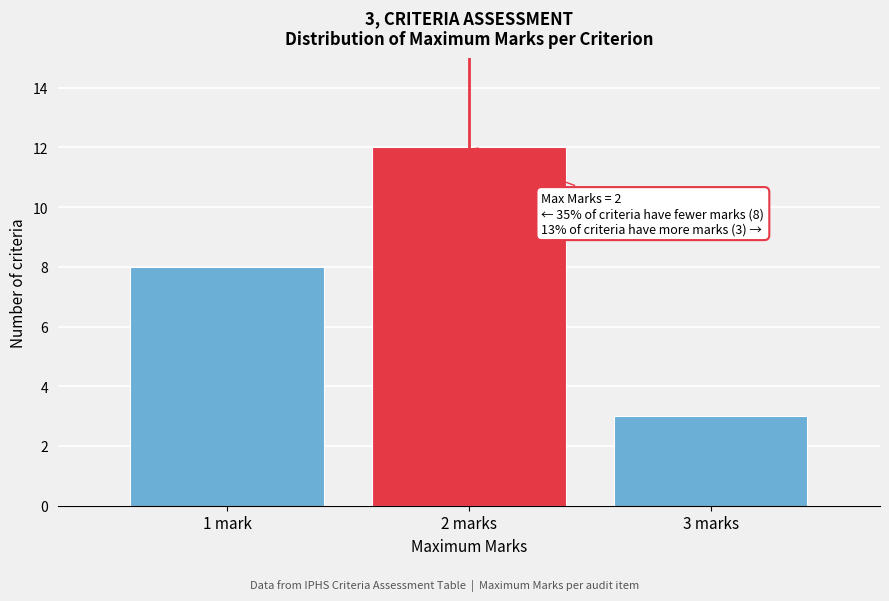

Reading right to left, extract all data points from this chart.

3	12	8